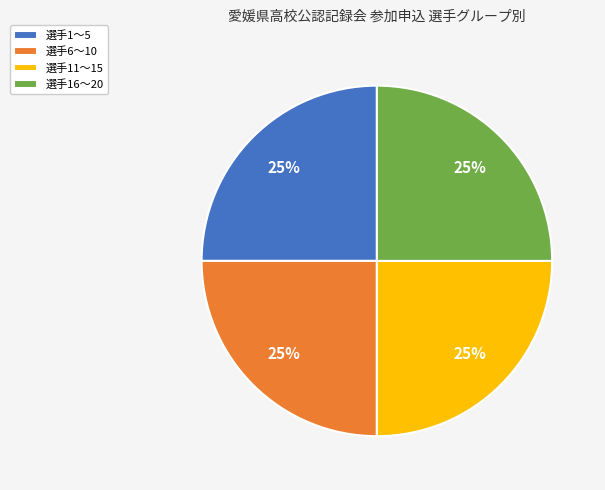

Is it true that 選手11〜15 is 25% of the pie?

True